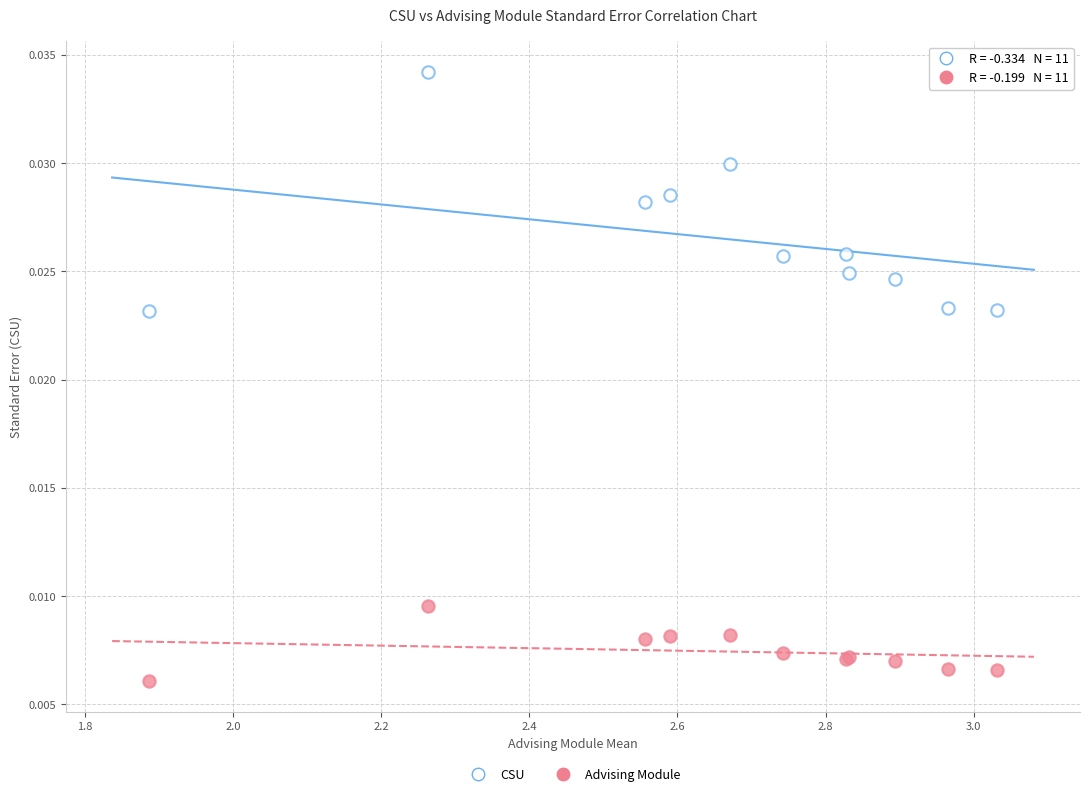

Which series contains the lowest Y value?

Advising Module